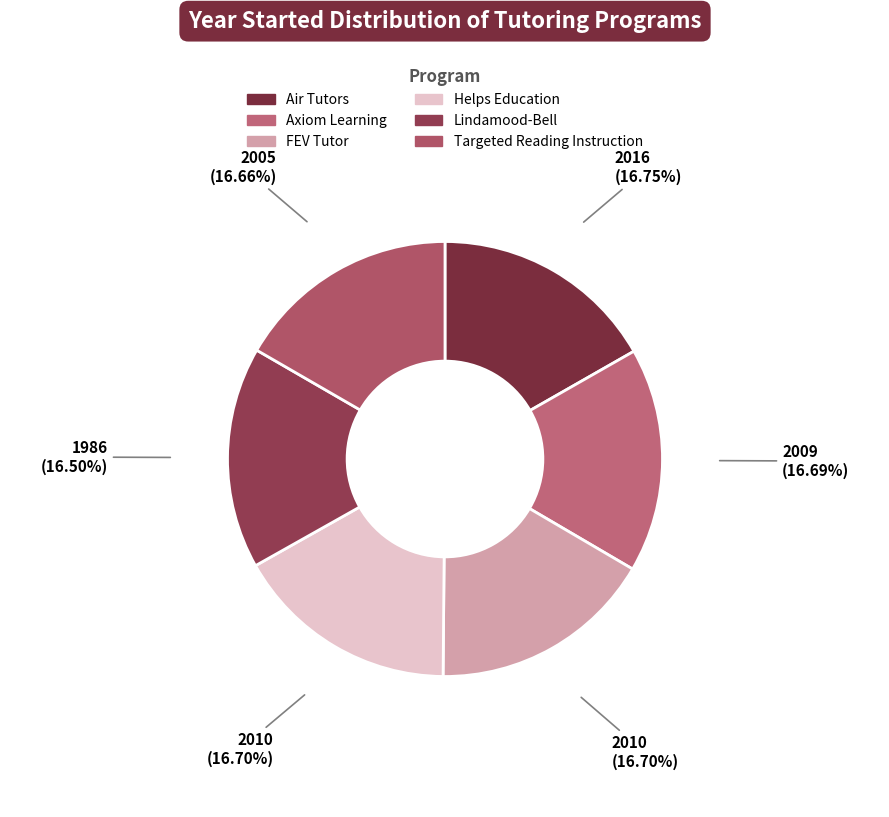

To the nearest percent, what is the combined percentage of Targeted Reading Instruction and FEV Tutor?

33%